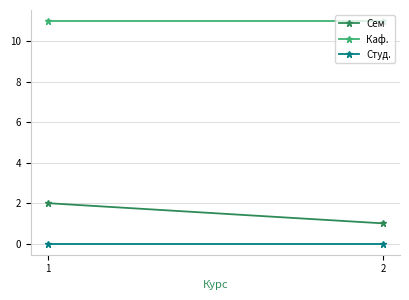

What is the value of the Каф. point at the 1st from the left?

11